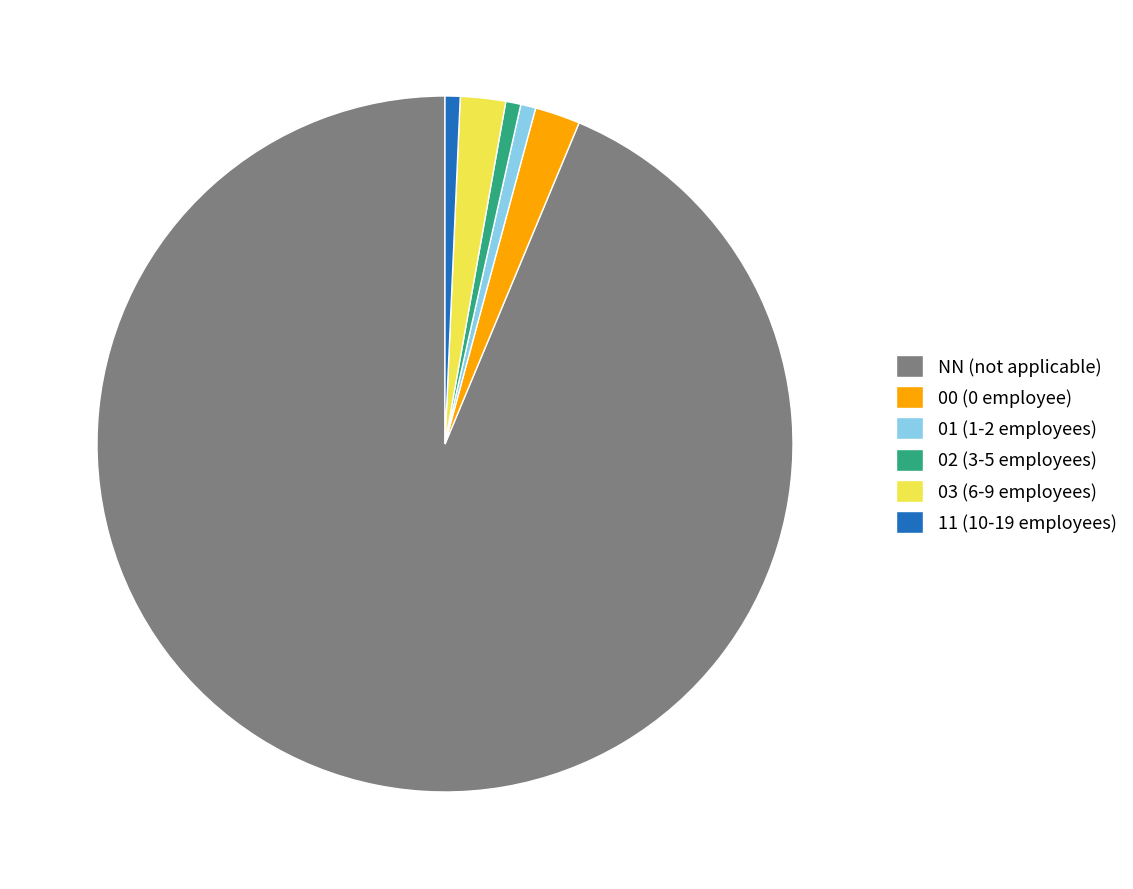

Does 03 represent more than half of the total?

No